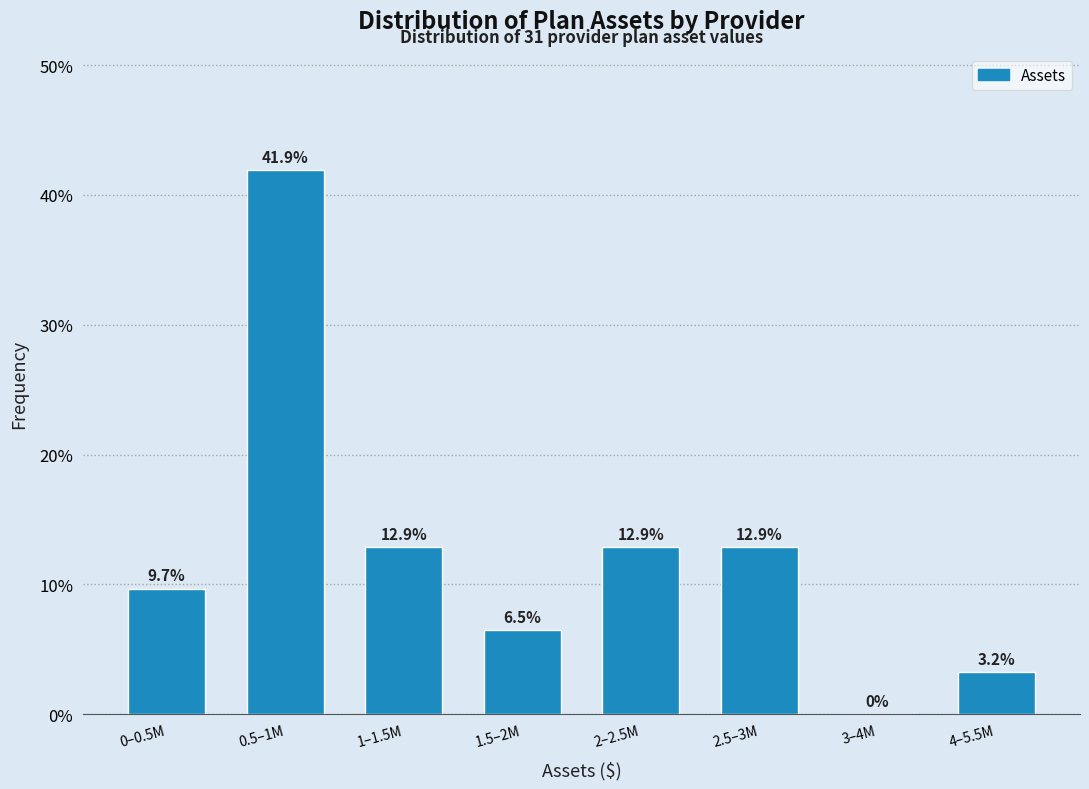

Reading left to right, list all the values displayed in this chart.

0–0.5M=9.7	0.5–1M=41.9	1–1.5M=12.9	1.5–2M=6.5	2–2.5M=12.9	2.5–3M=12.9	3–4M=0.0	4–5.5M=3.2